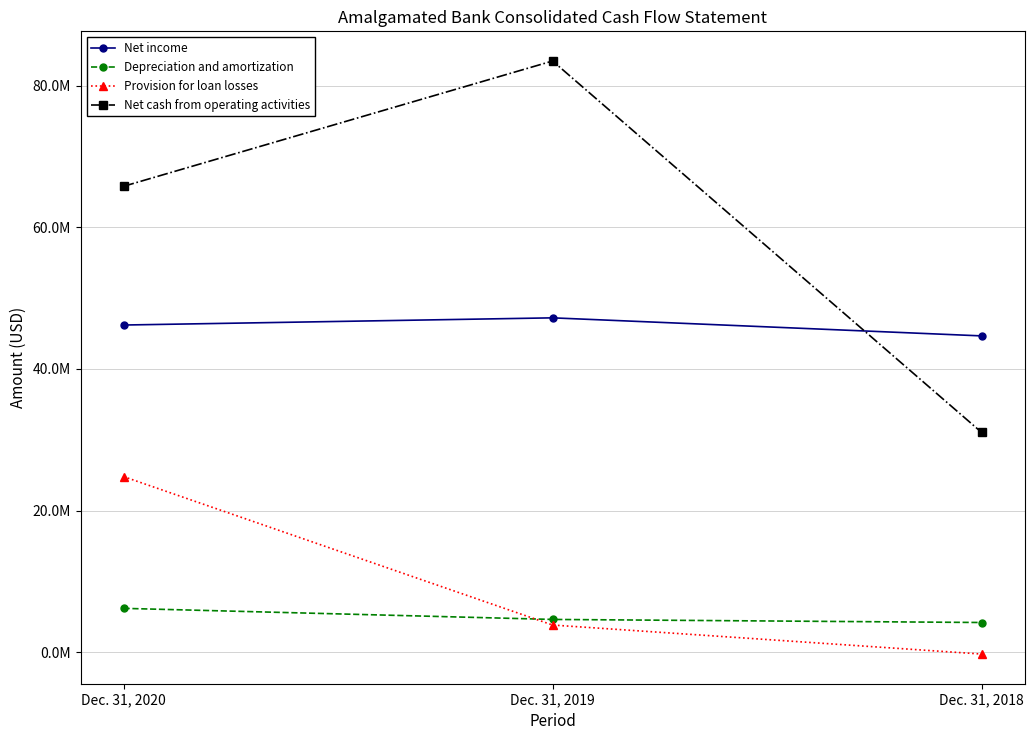

Does the chart have visible grid lines?

Yes